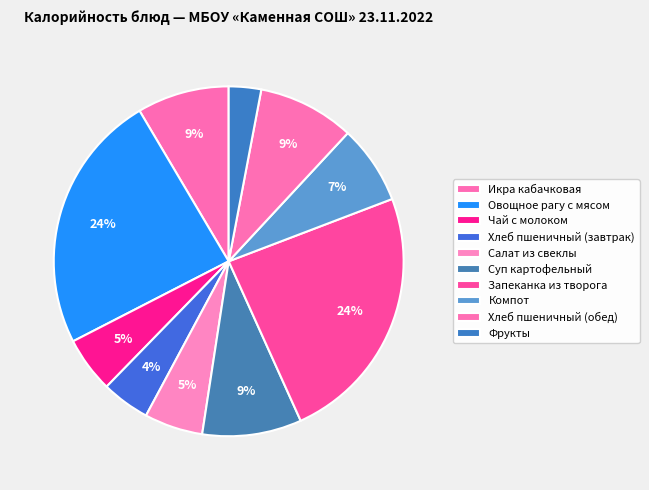

Is it true that Запеканка из творога is 24% of the pie?

True